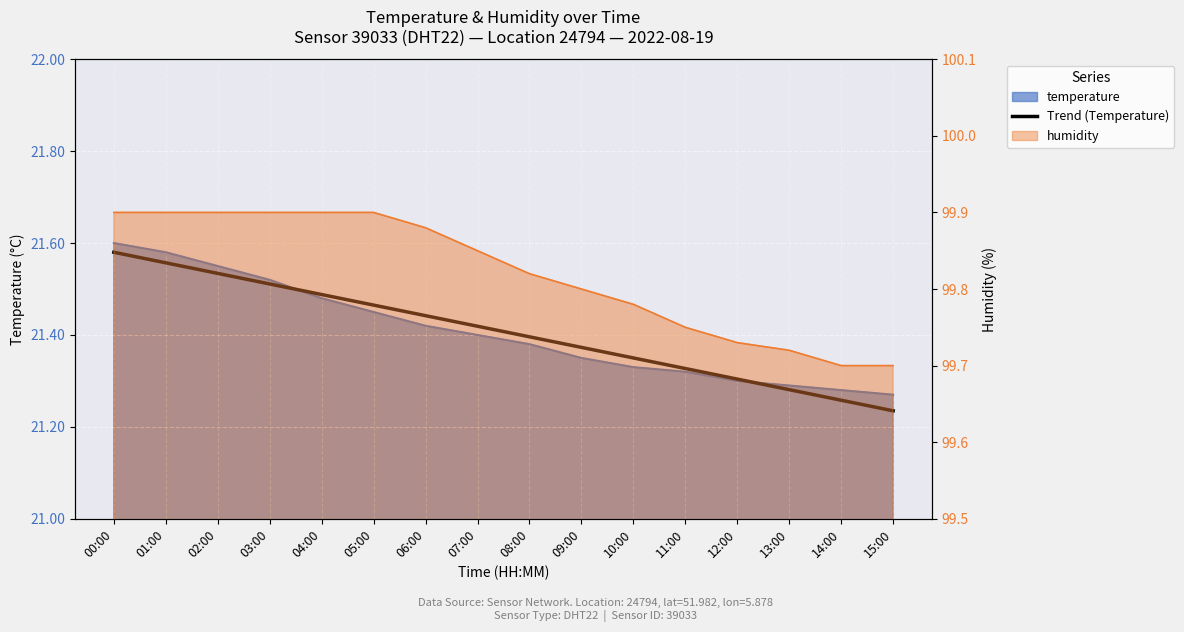

True or false: the data shows 7.9 at 05:00.

False